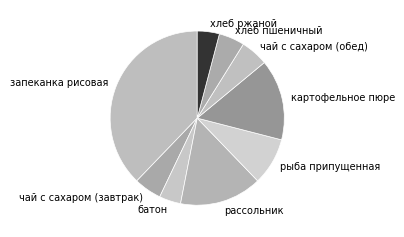

Is there a majority slice in this chart?

No